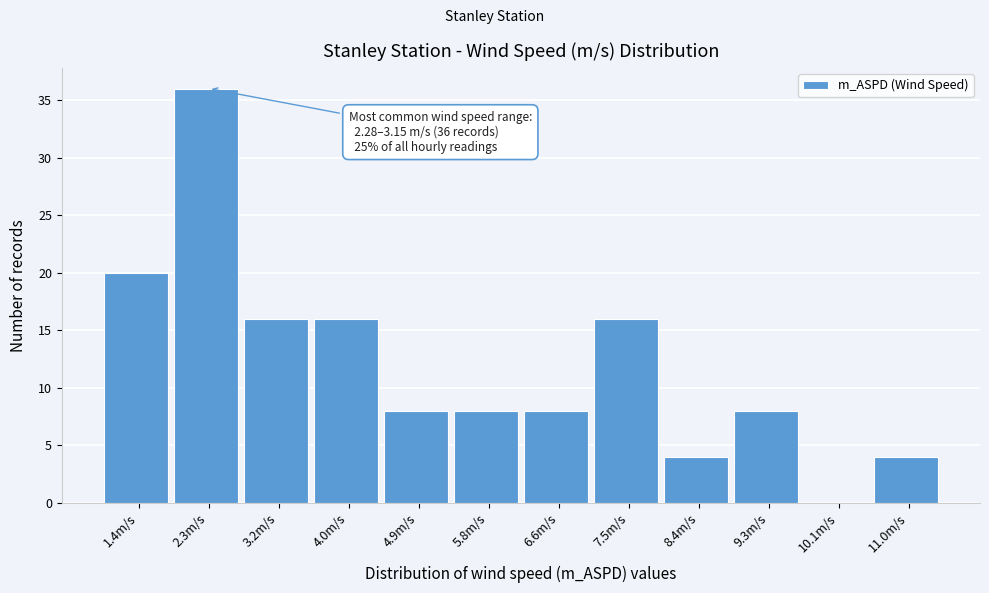

Reading left to right, what are all the values shown in this chart?

1.4m/s=20	2.3m/s=36	3.2m/s=16	4.0m/s=16	4.9m/s=8	5.8m/s=8	6.6m/s=8	7.5m/s=16	8.4m/s=4	9.3m/s=8	10.1m/s=0	11.0m/s=4